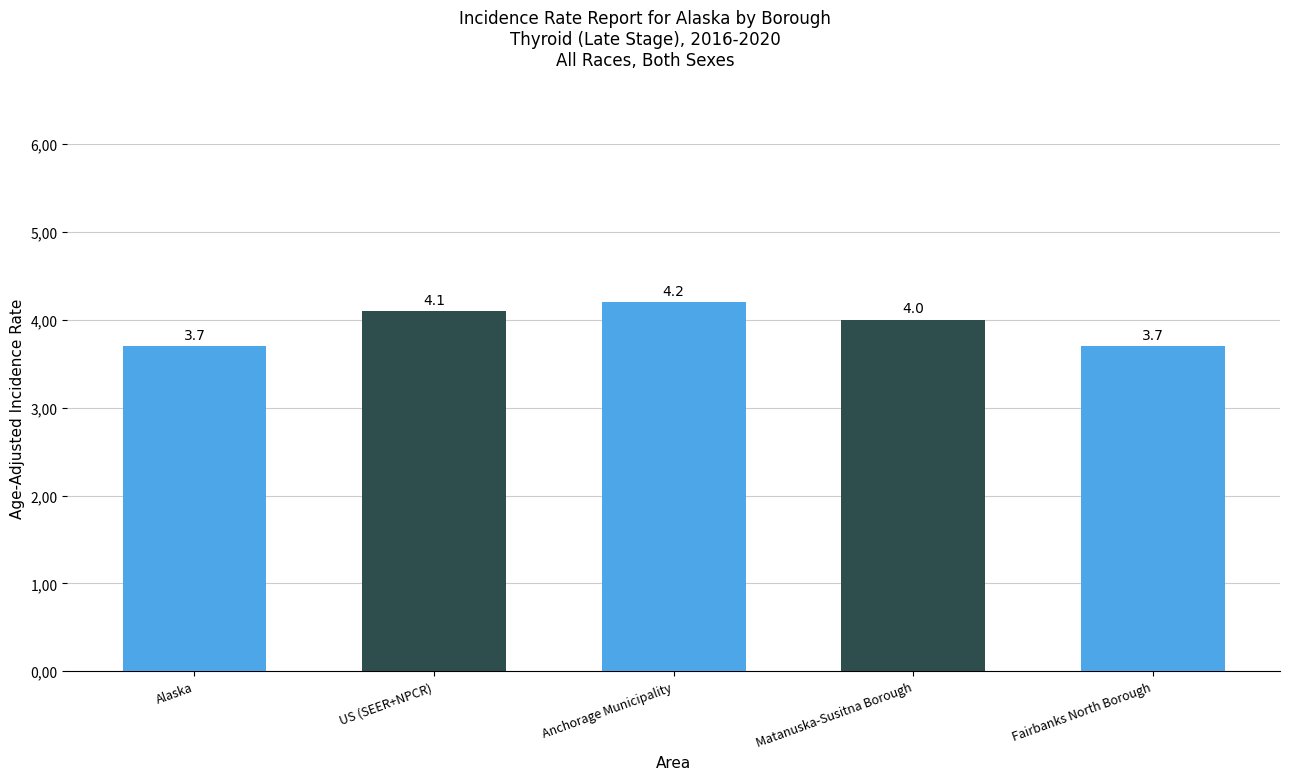

What is the sum of all values?

19.7